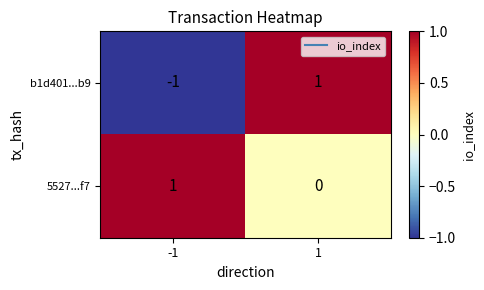

What is the spread (max minus min) of values at -1?

2